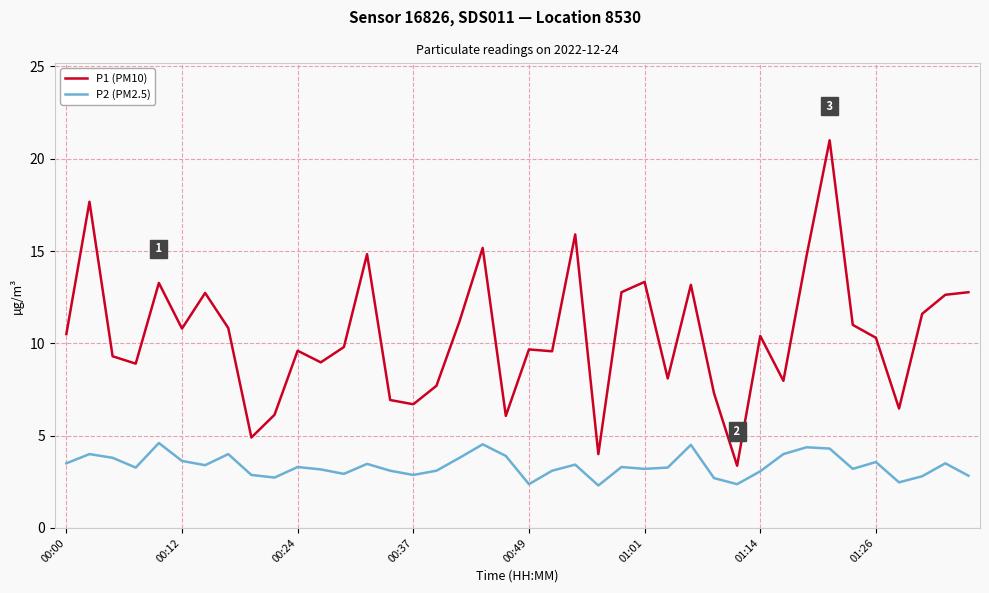

List the series in order of their peak value, lowest first.

P2 (PM2.5), P1 (PM10)